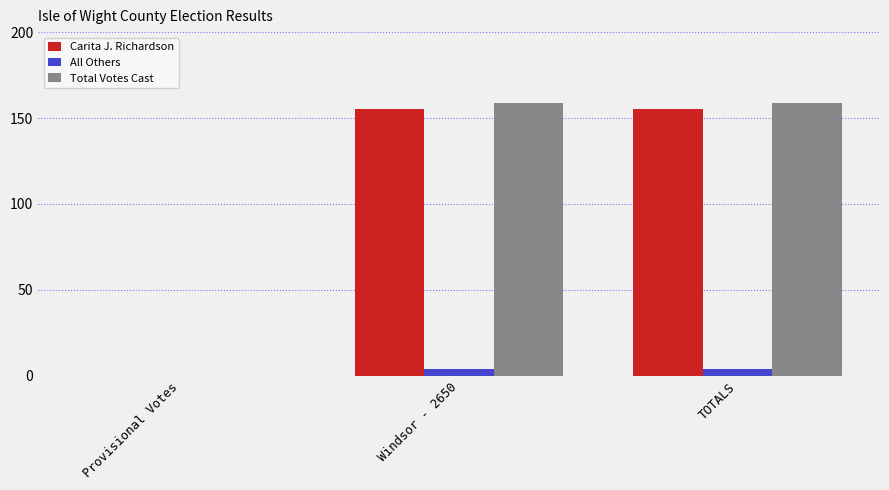

Is the value of Total Votes Cast at TOTALS greater than the value of All Others at Windsor - 2650?

Yes